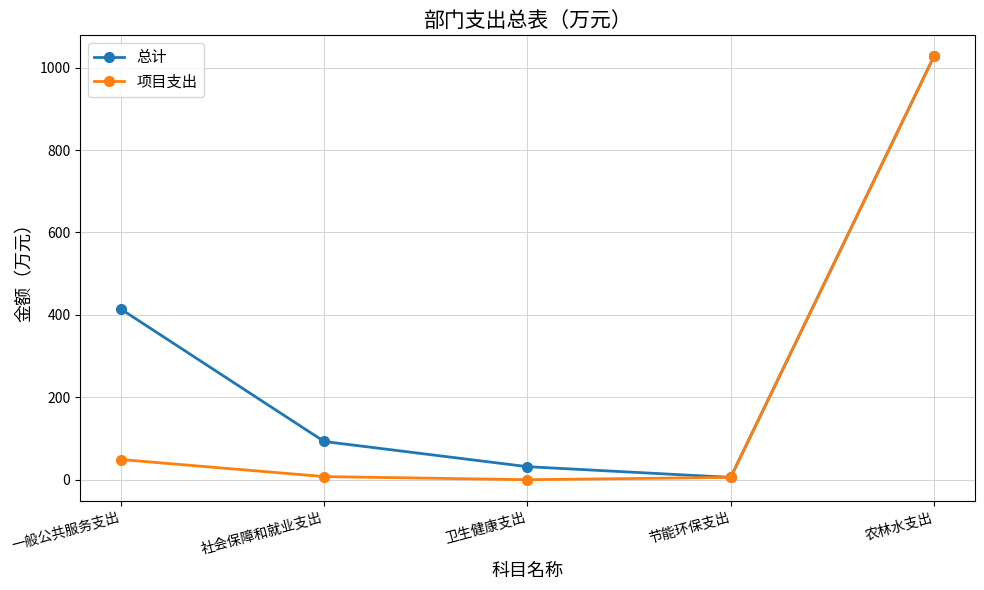

How many values in the 项目支出 series exceed 7?

3